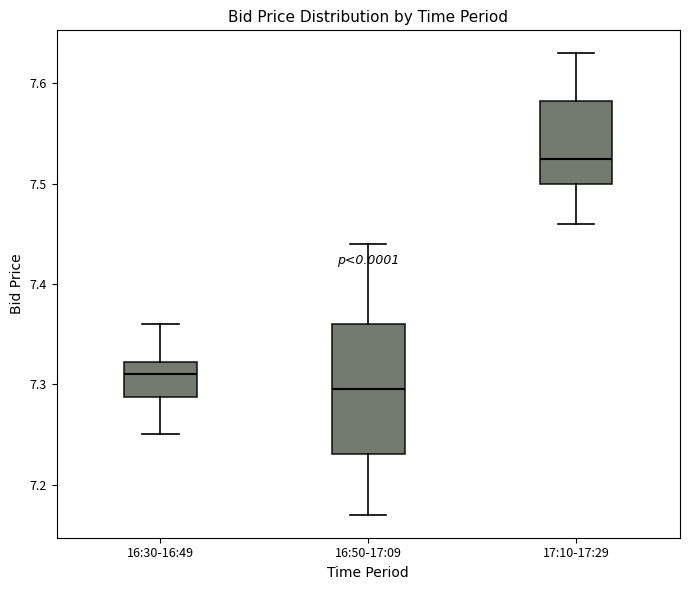

Which box is the tallest, from its lower edge to its upper edge?

16:50-17:09